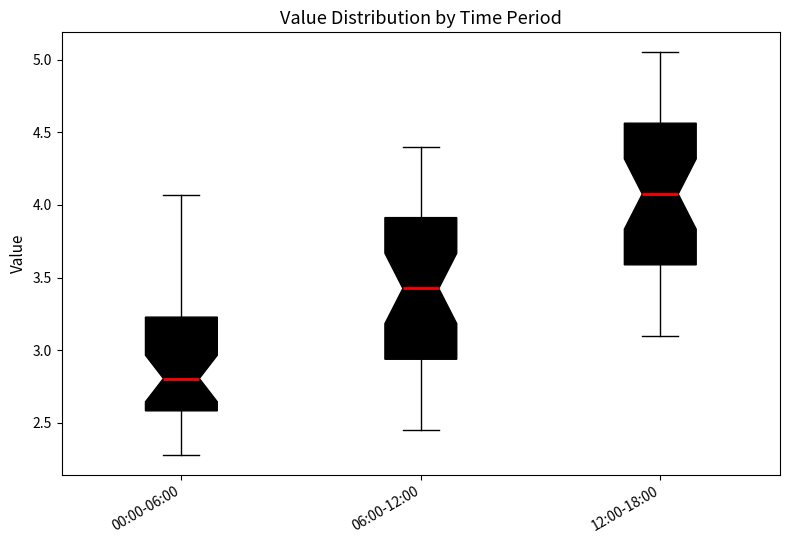

Where does the upper whisker of the box for 12:00-18:00 end on the y-axis? The values are not printed on the chart, so give them approximately, as read against the axis.

5.05